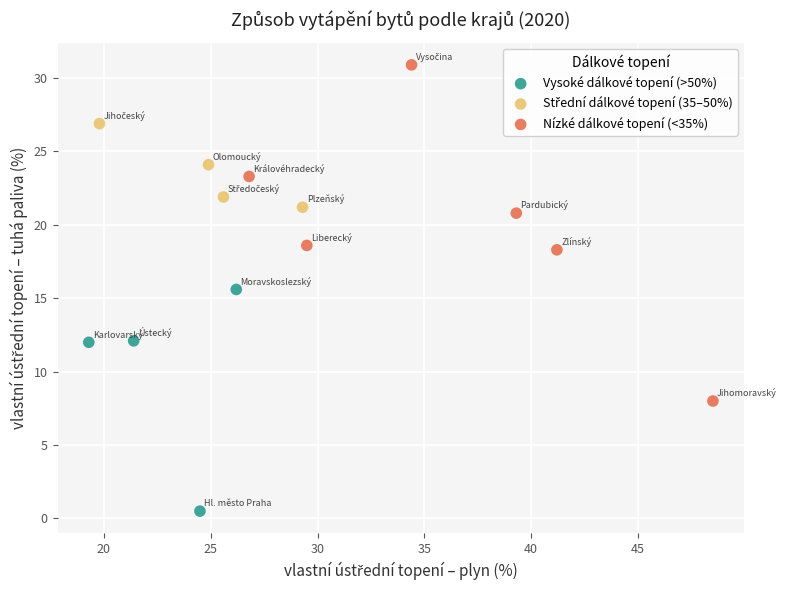

Which series has the widest spread of Y values?

Nízké dálkové topení (<35%)